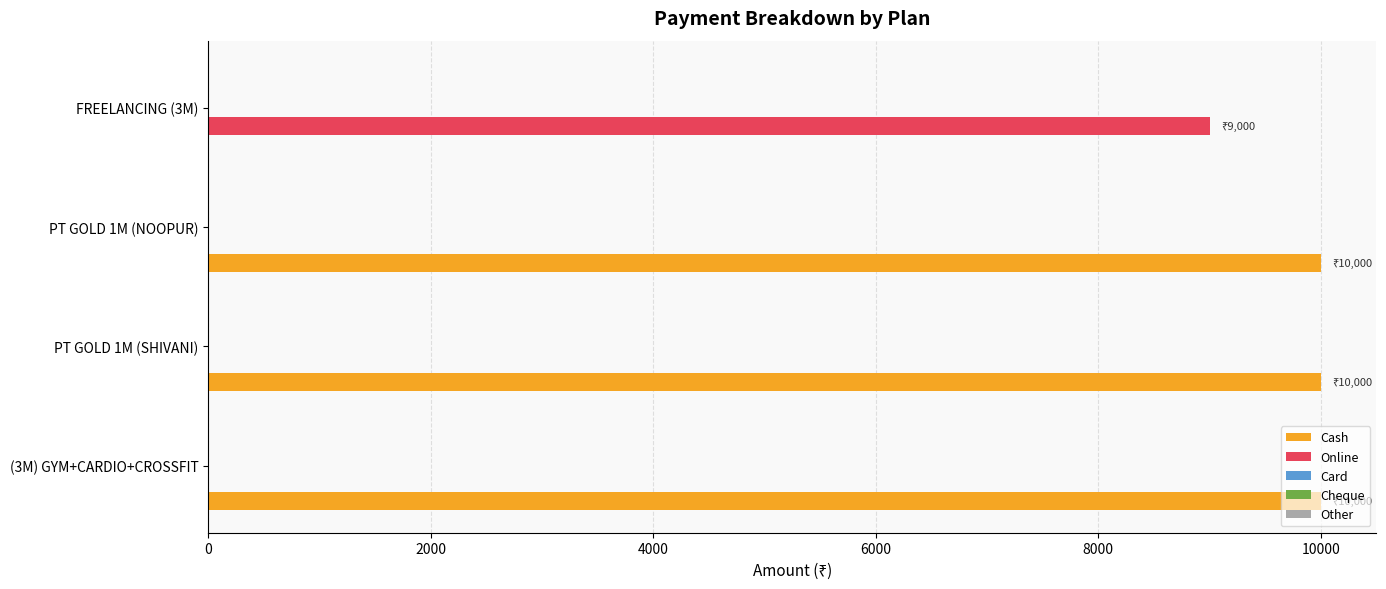

What is the highest value of the Online series?

9000